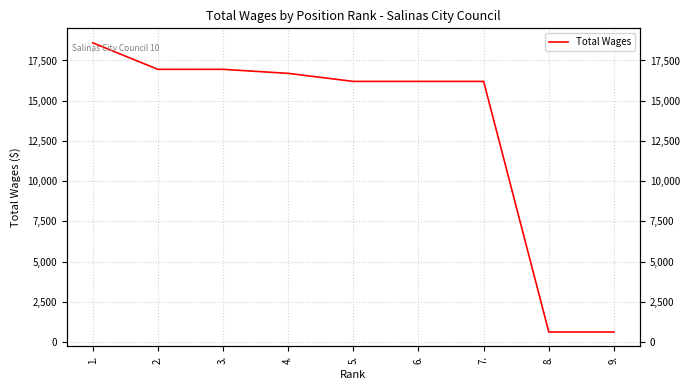

What is the smallest value displayed?

623